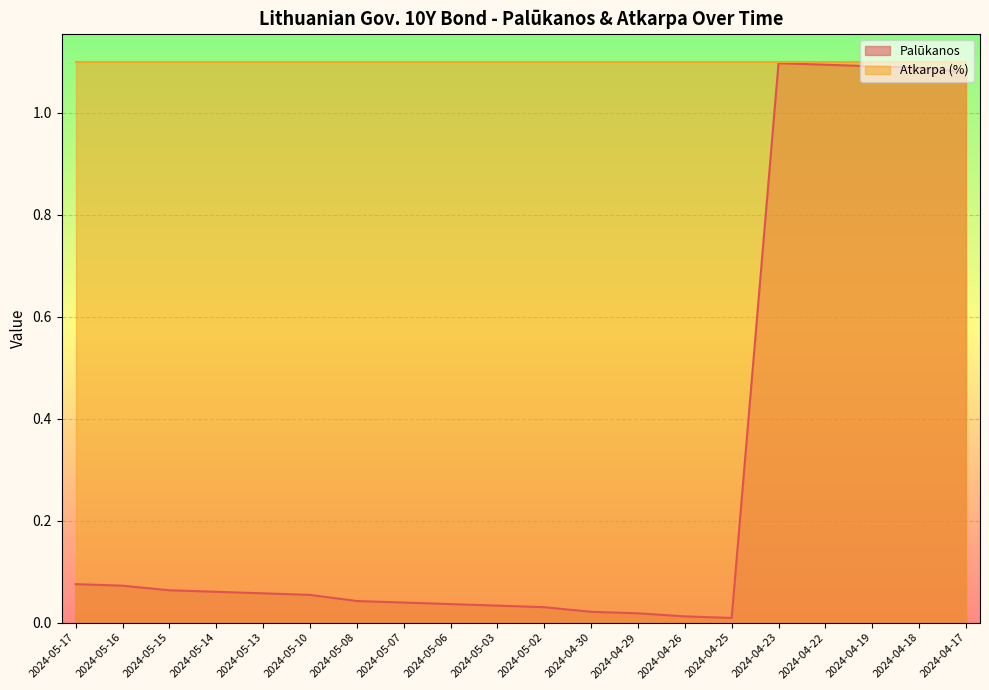

What is the difference between the maximum and minimum values?

1.1